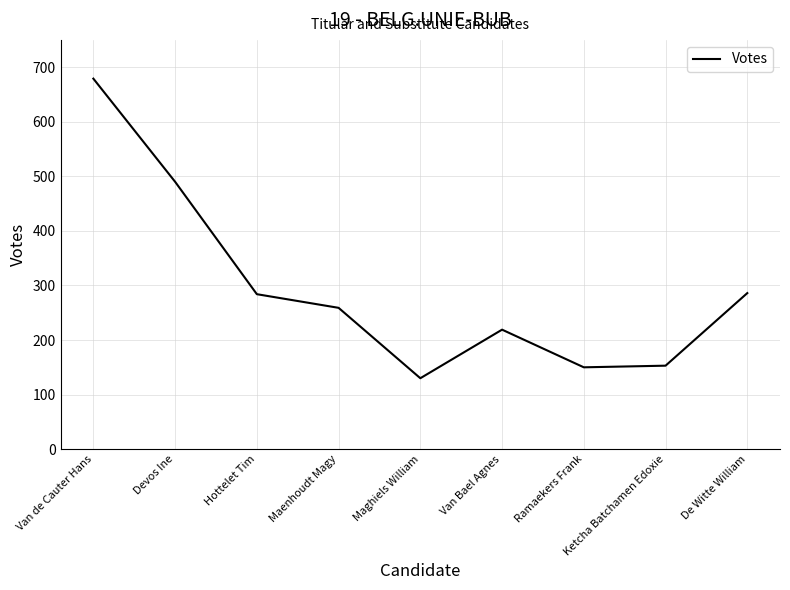

What is the maximum value shown in the chart?

679